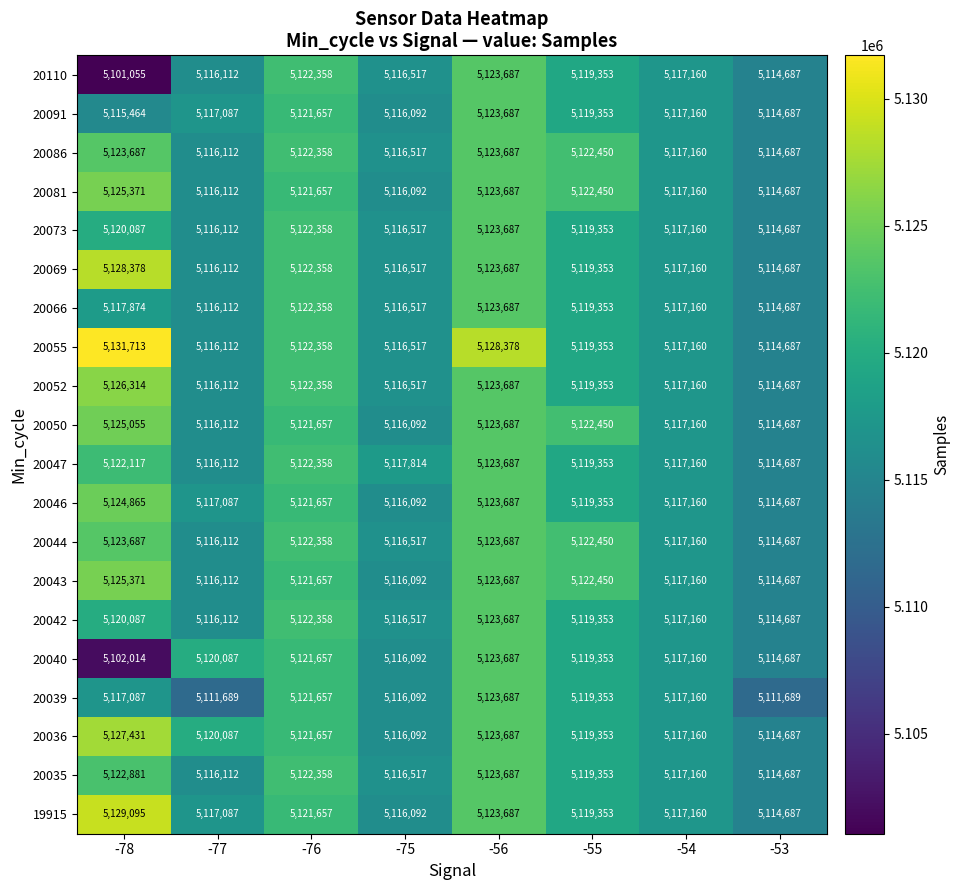

The value of 20052 at -76 is 1991516. True or false?

False